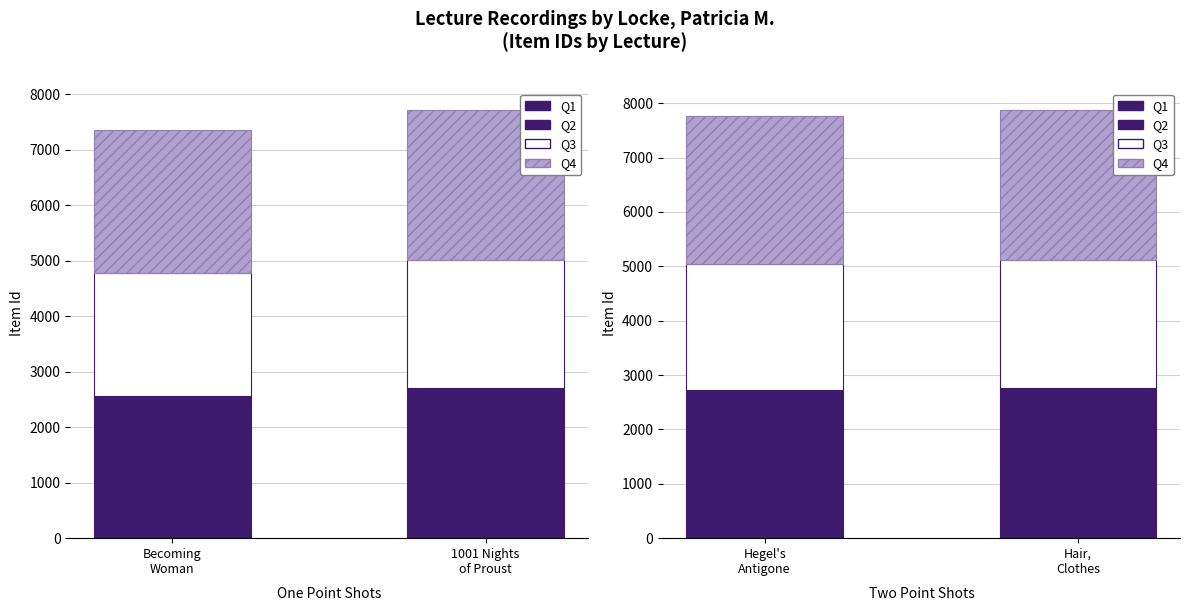

Which series changed the most between Hegel's Antigone and Hair, Clothes?

Q4